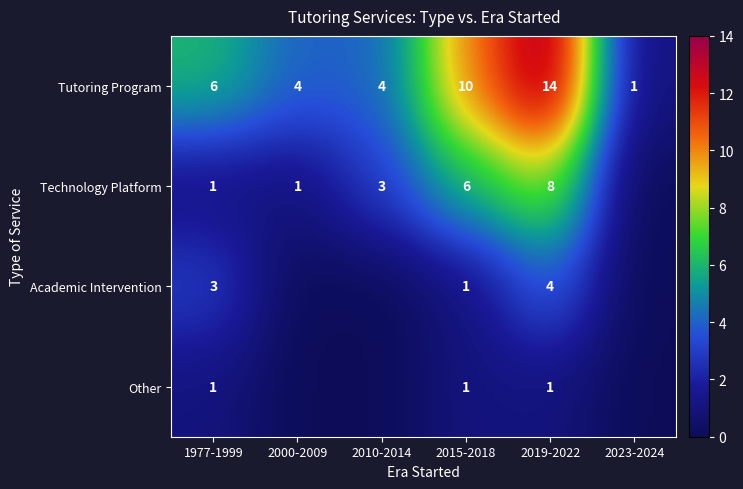

The value of Tutoring Program at 2000-2009 is 4. True or false?

True